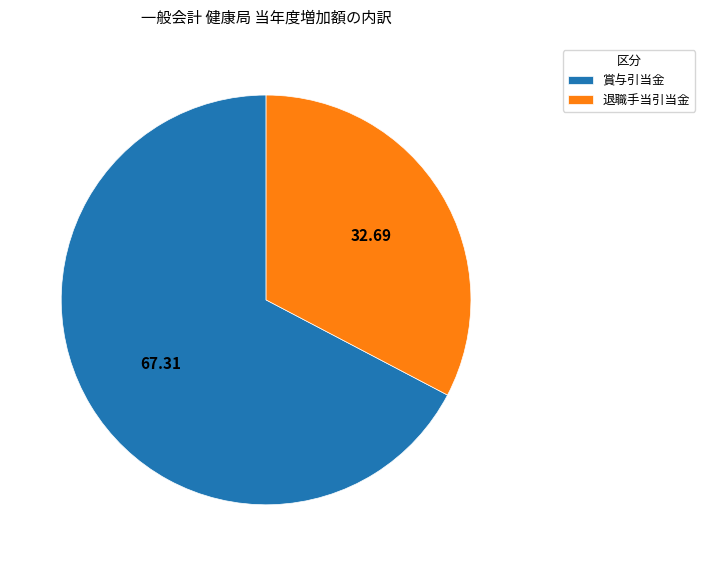

What is the ratio of the value at 退職手当引当金 to the value at 賞与引当金?

0.5